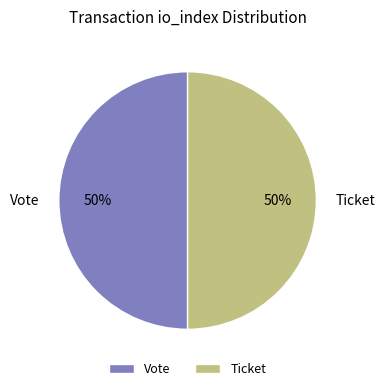

To the nearest percent, what percentage of the pie is Vote?

50%